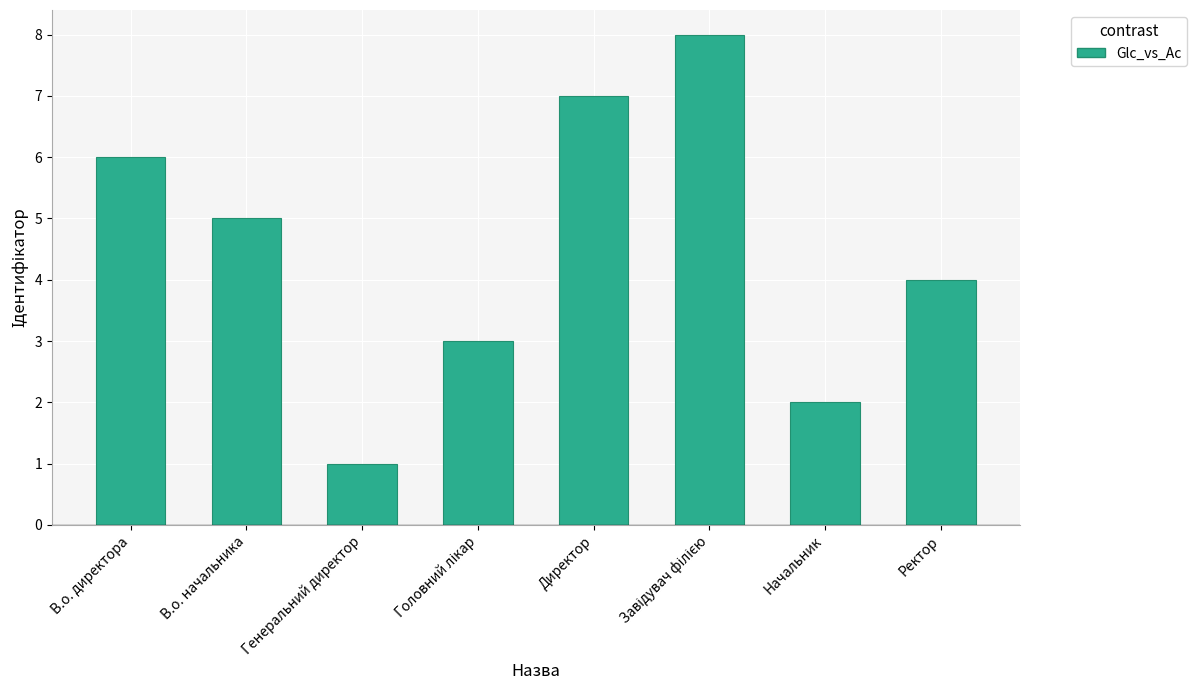

How many values are between 3 and 7?

5